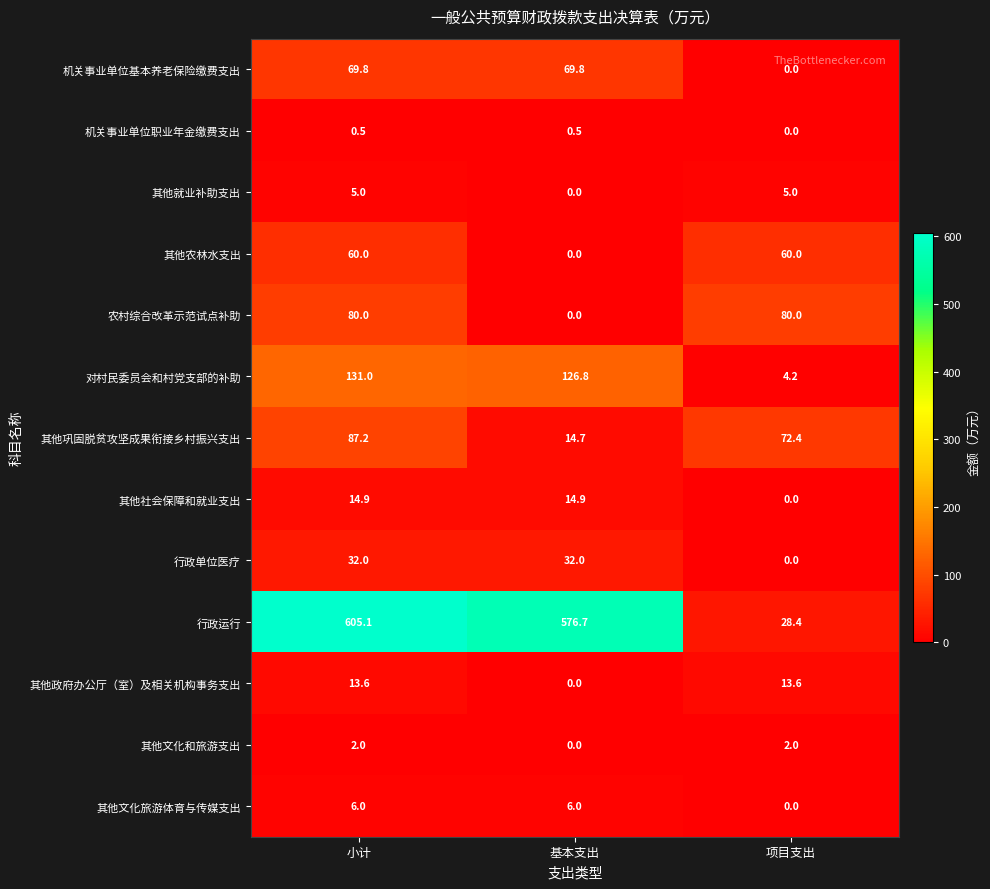

What is the total value across all series at 基本支出?

841.4